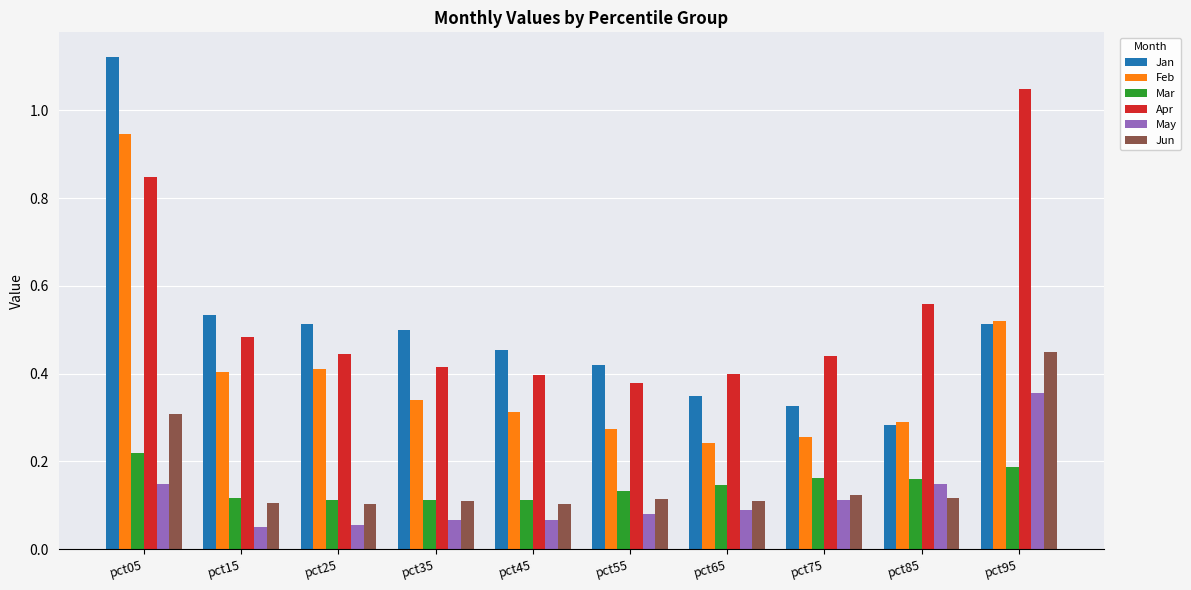

What is the sum of the Apr values at pct55 and pct95?

1.4